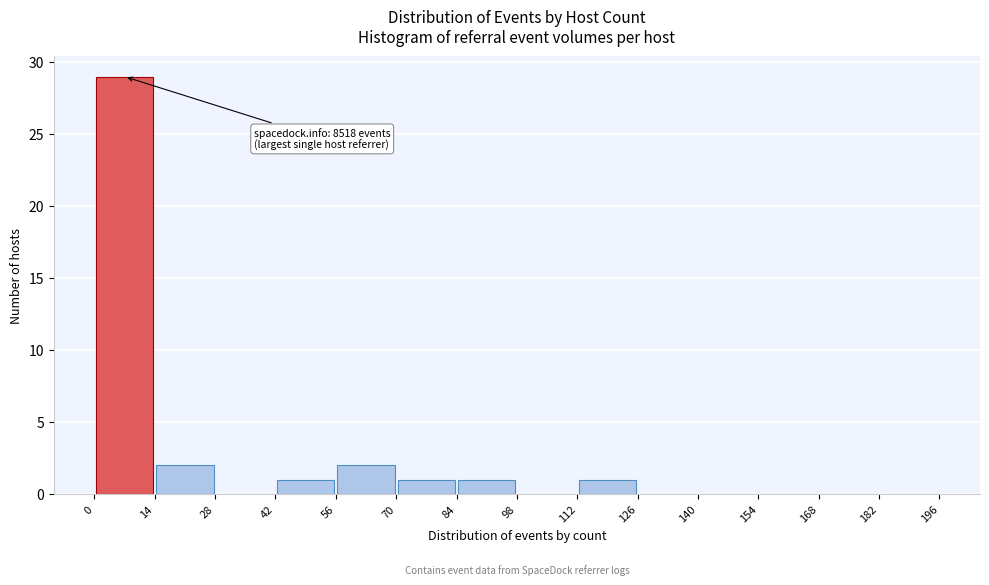

Which range on the x-axis has the tallest bar?

0 to 14